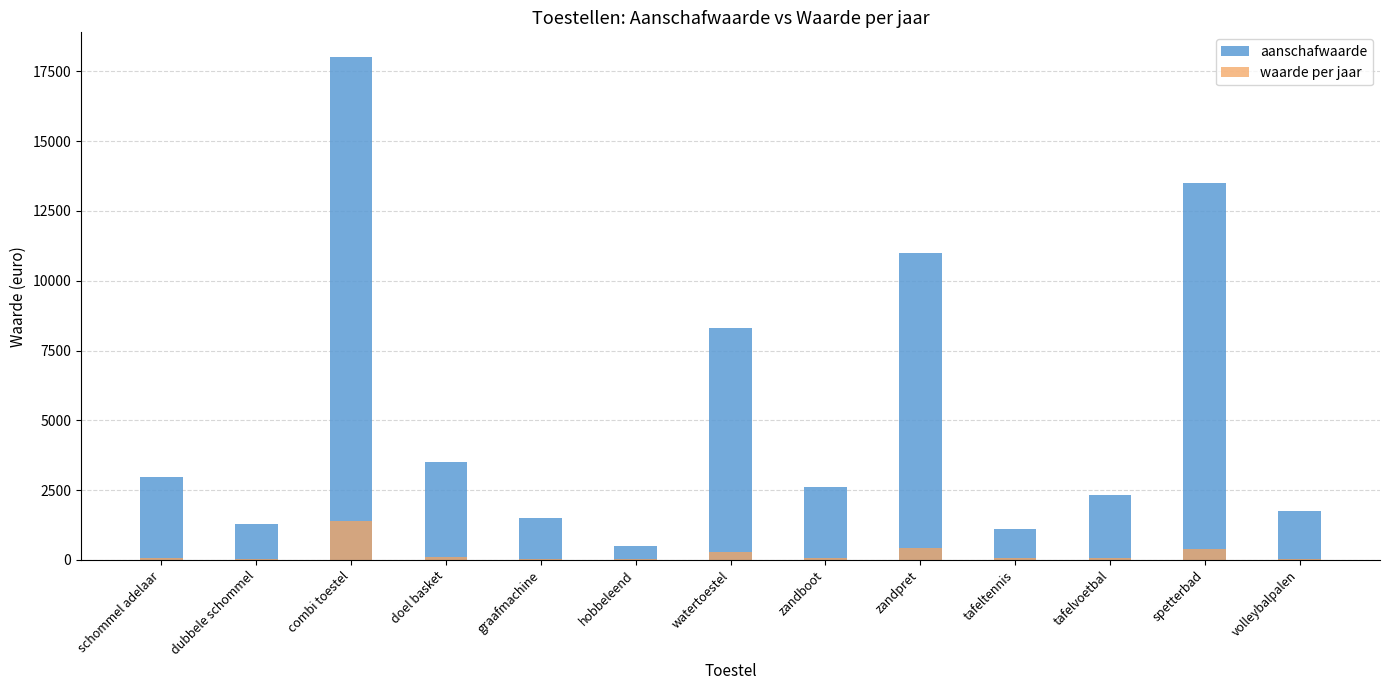

At which label does aanschafwaarde reach its peak?

combi toestel